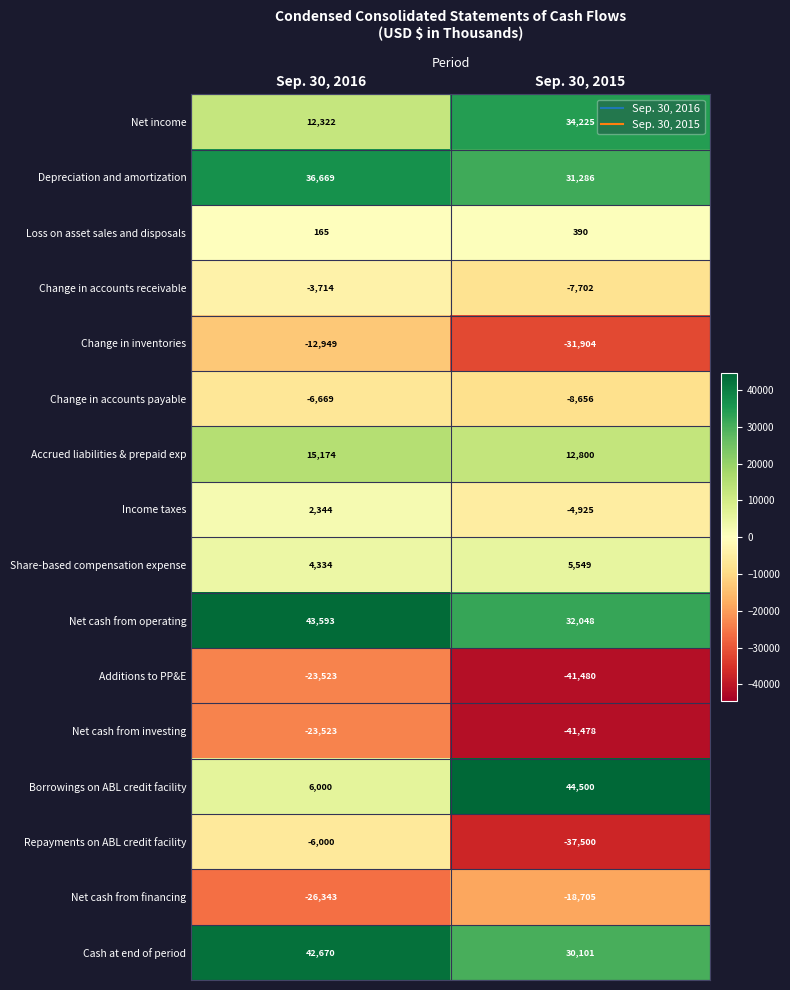

At how many categories does at least one series exceed 12144?

2